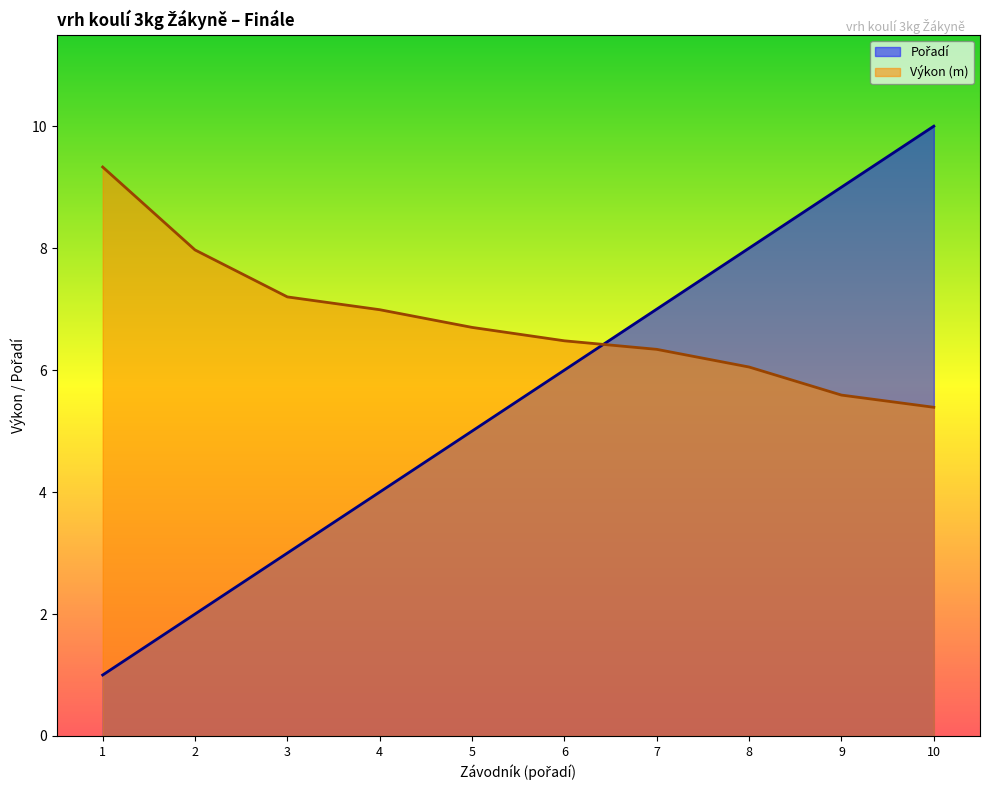

Rank the series by their average value, from lowest to highest.

Pořadí, Výkon